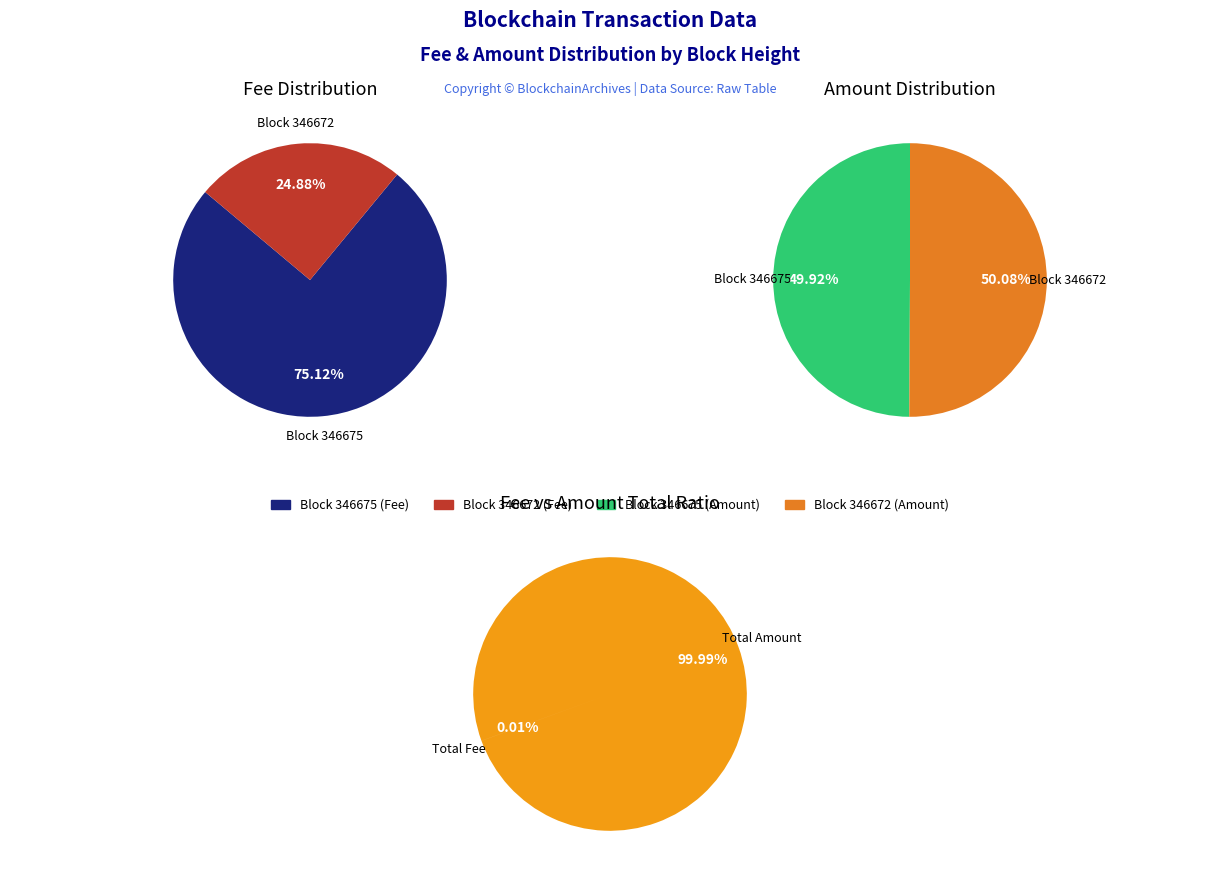

Is there any slice that represents more than half of the pie?

Yes